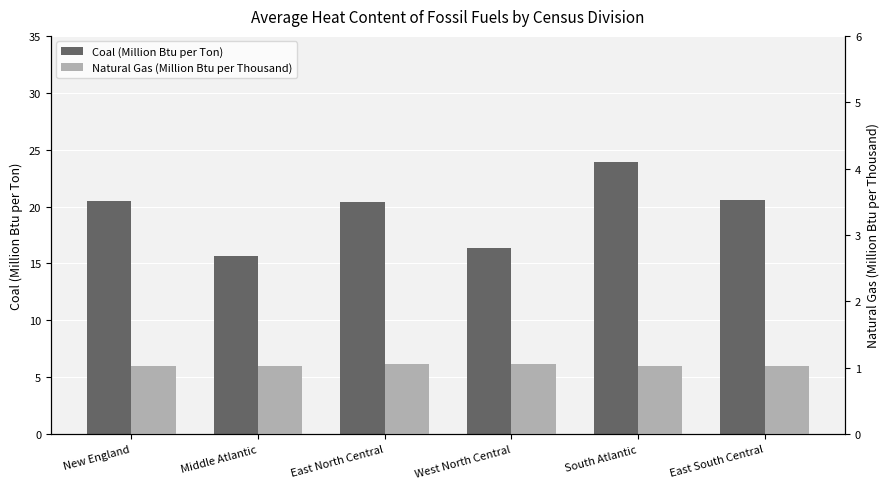

Between East North Central and South Atlantic, which series saw the biggest shift?

Coal (Million Btu per Ton)